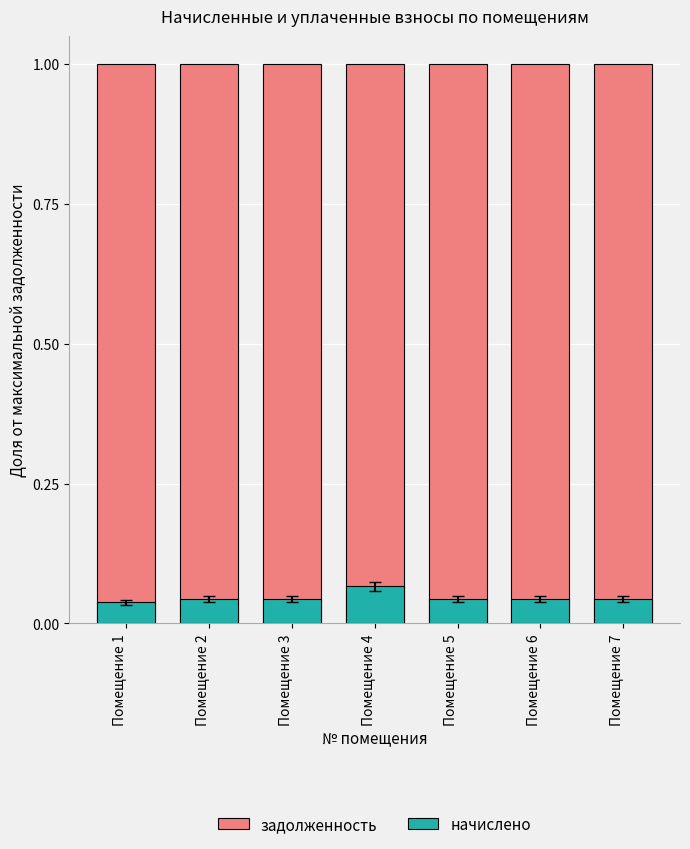

The задолженность series shows 0.7 at Помещение 3. True or false?

False